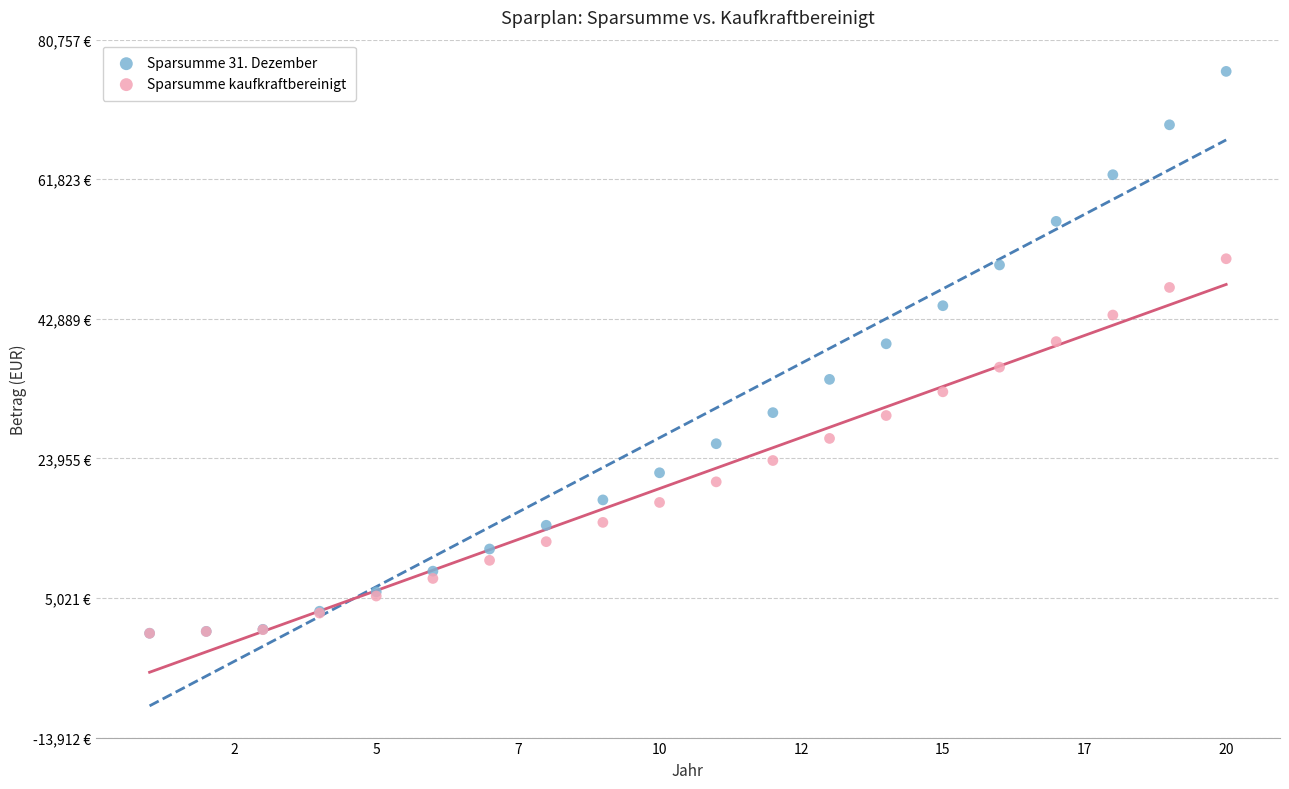

Which series reaches the maximum Y coordinate?

Sparsumme 31. Dezember